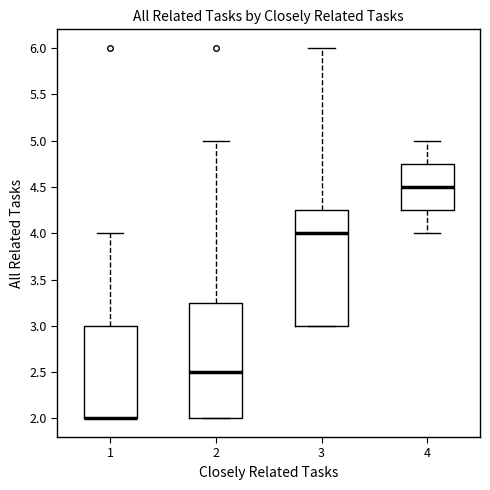

Where is the lower edge of the box at x = 3 on the y-axis? The values are not printed on the chart, so give them approximately, as read against the axis.

3.00